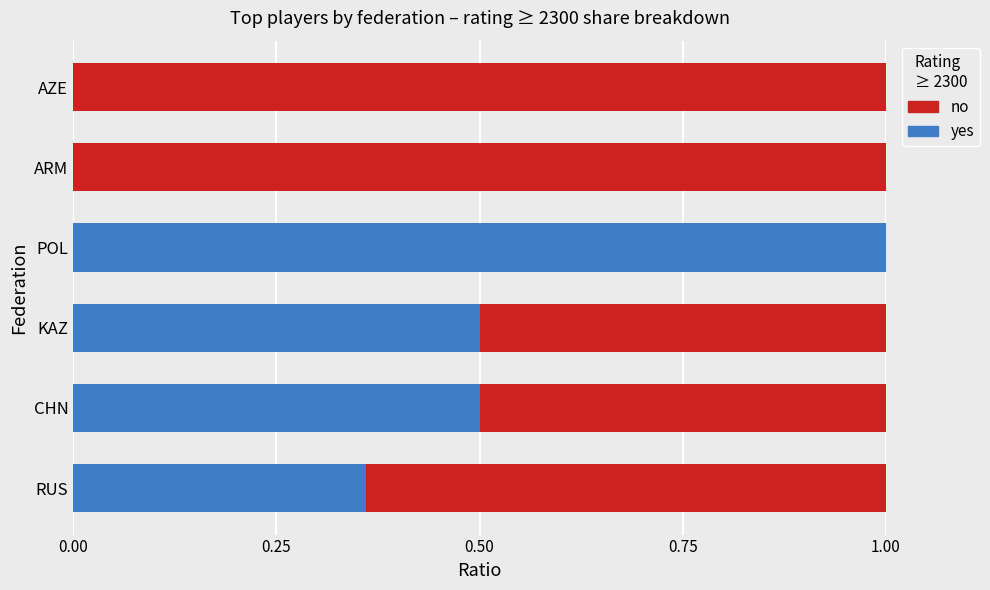

What is the total value across all series at POL?

1.0